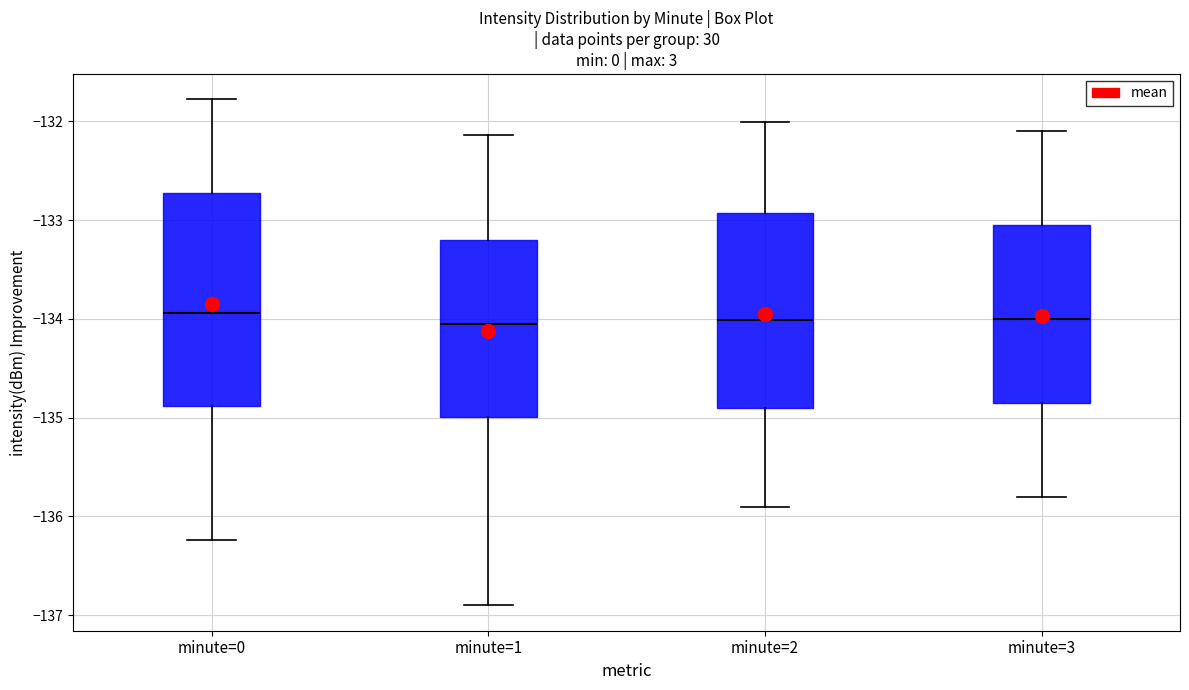

Reading left to right, read every box against the y-axis: the position of its median line, the range the box covers, and the ends of its whiskers. The values are not printed on the chart, so give them approximately, as read against the axis.

minute=0: median -133.9, box -134.9 to -132.7, whiskers -136.2 to -131.8
minute=1: median -134.0, box -135.0 to -133.2, whiskers -136.9 to -132.1
minute=2: median -134.0, box -134.9 to -132.9, whiskers -135.9 to -132.0
minute=3: median -134.0, box -134.8 to -133.0, whiskers -135.8 to -132.1